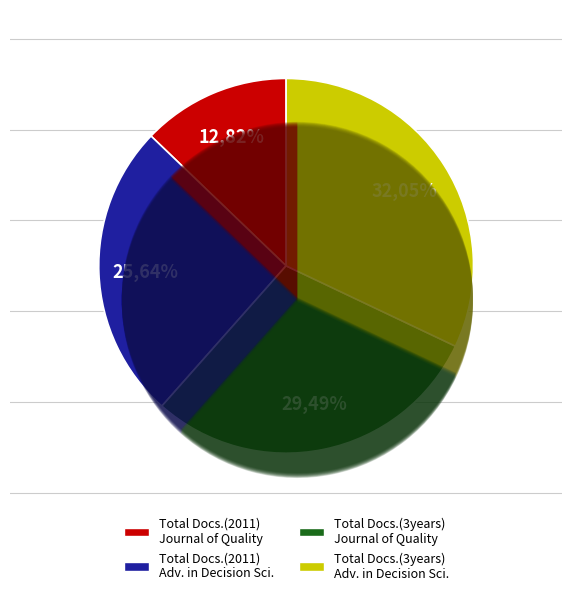

How many segments does this pie chart have?

4